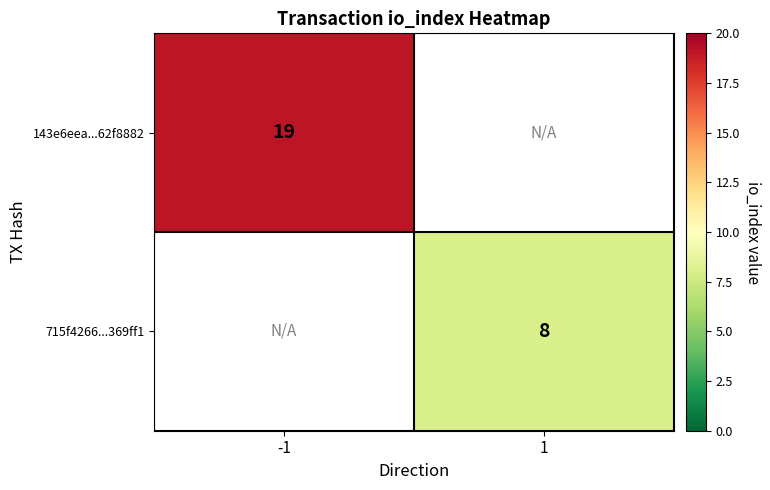

How many categories are shown in the chart?

2